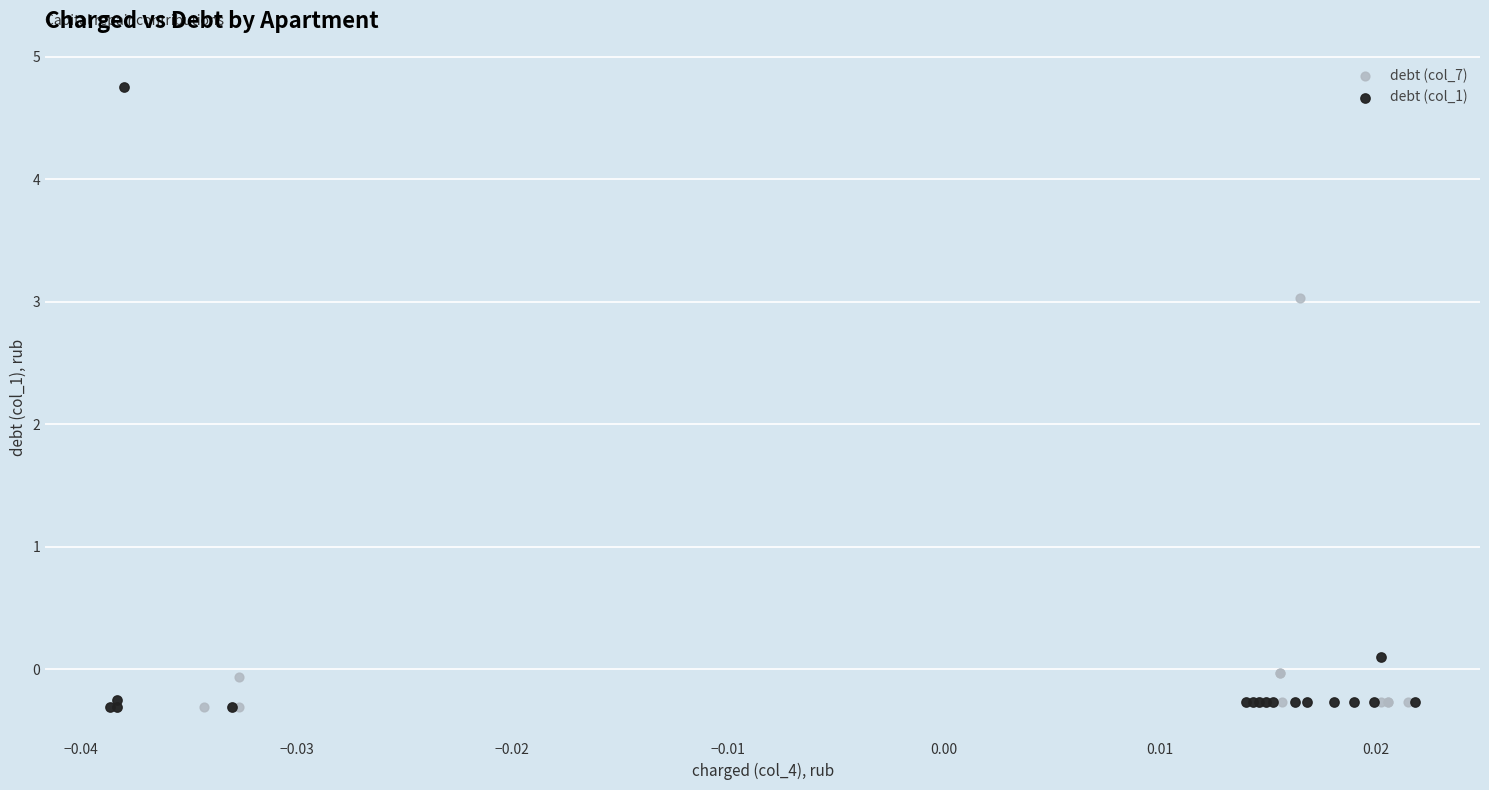

Which series has the widest spread of Y values?

debt (col_1)